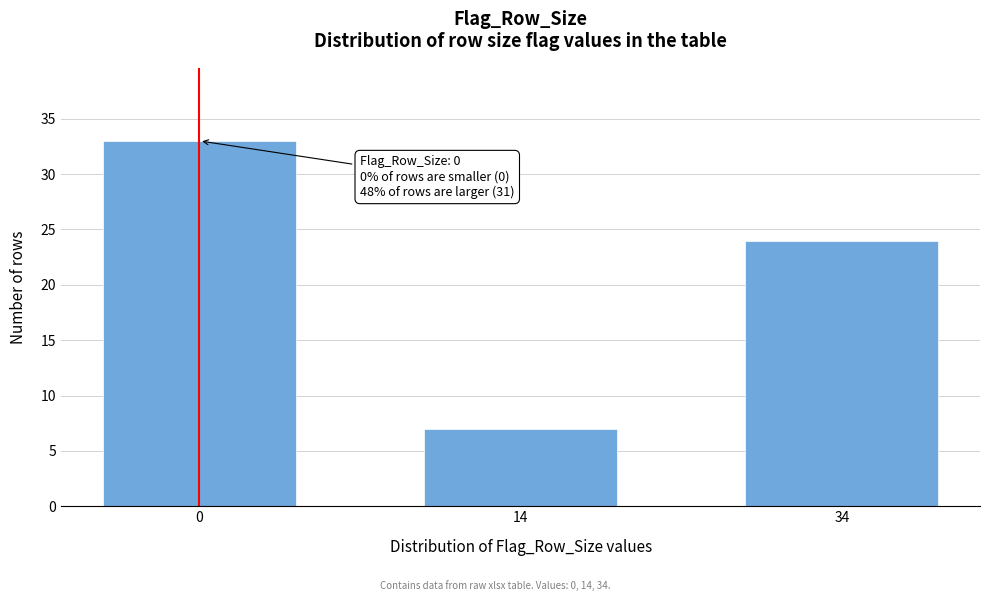

Reading left to right, what are all the values shown in this chart?

33	7	24